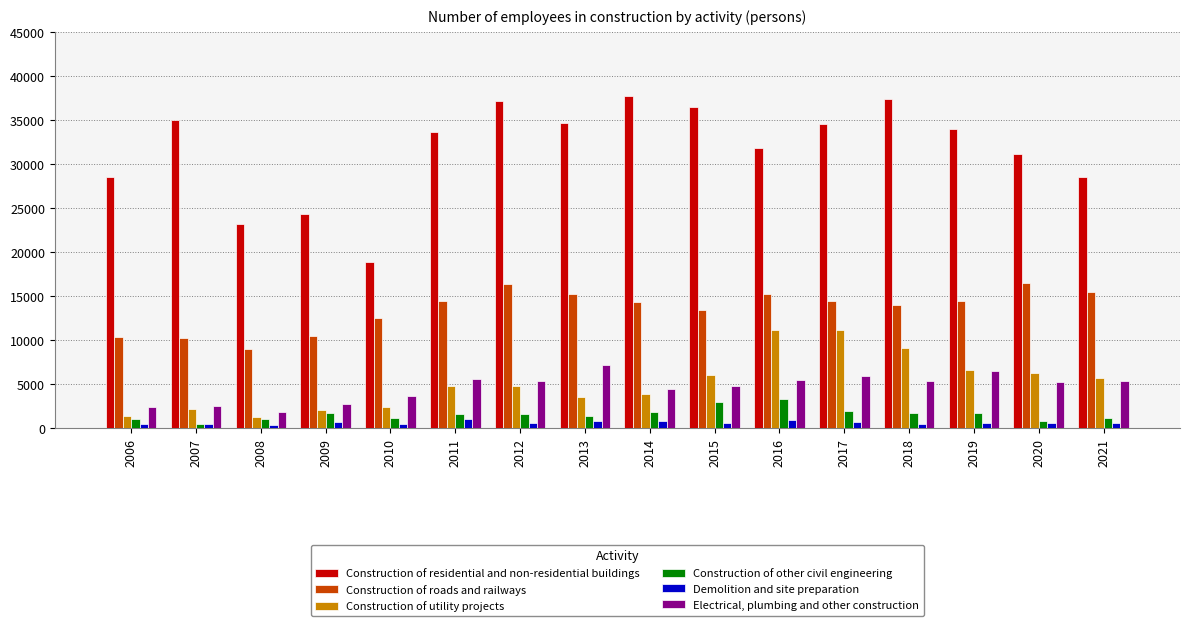

How many values in the Construction of residential and non-residential buildings series are below 33948?

8